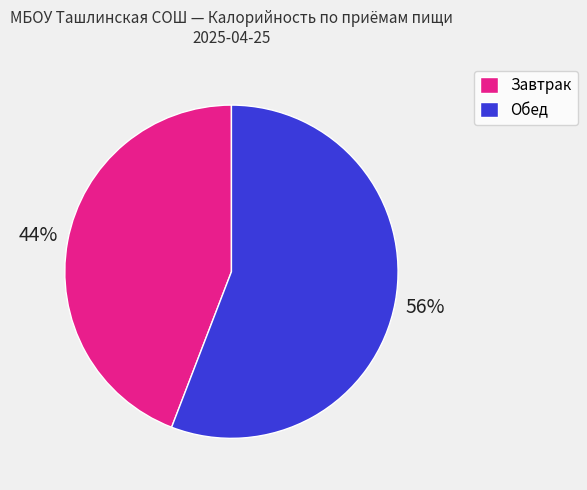

What is the largest slice in the pie chart?

Обед